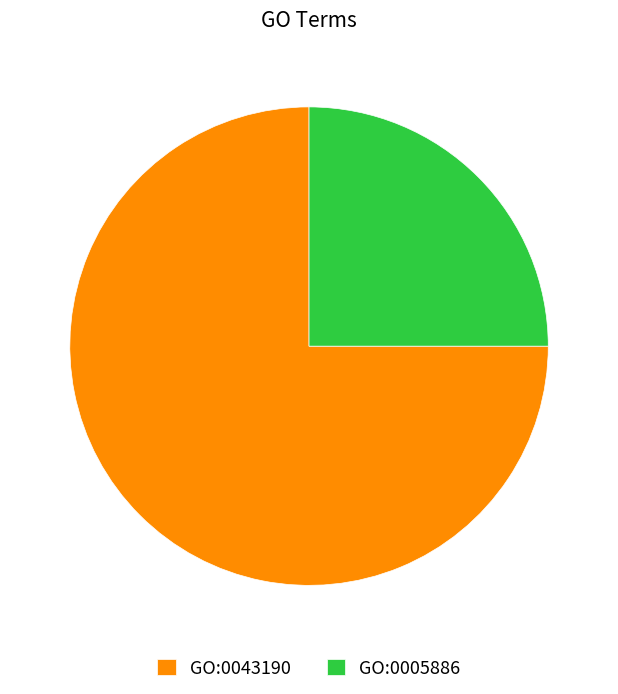

Between GO:0005886 and GO:0043190, which is larger?

GO:0043190